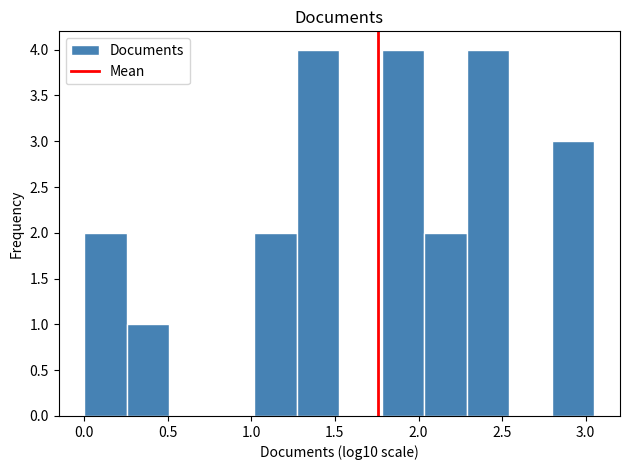

How tall is the bar that spans 1.25 to 1.55 on the x-axis? Neither the bar edges nor the heights are printed on the chart, so give them approximately, as read against the axes.

4